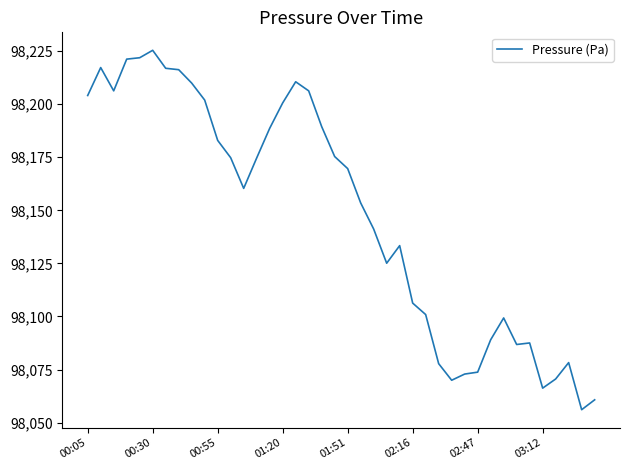

What is the difference between the maximum and minimum values?

169.3